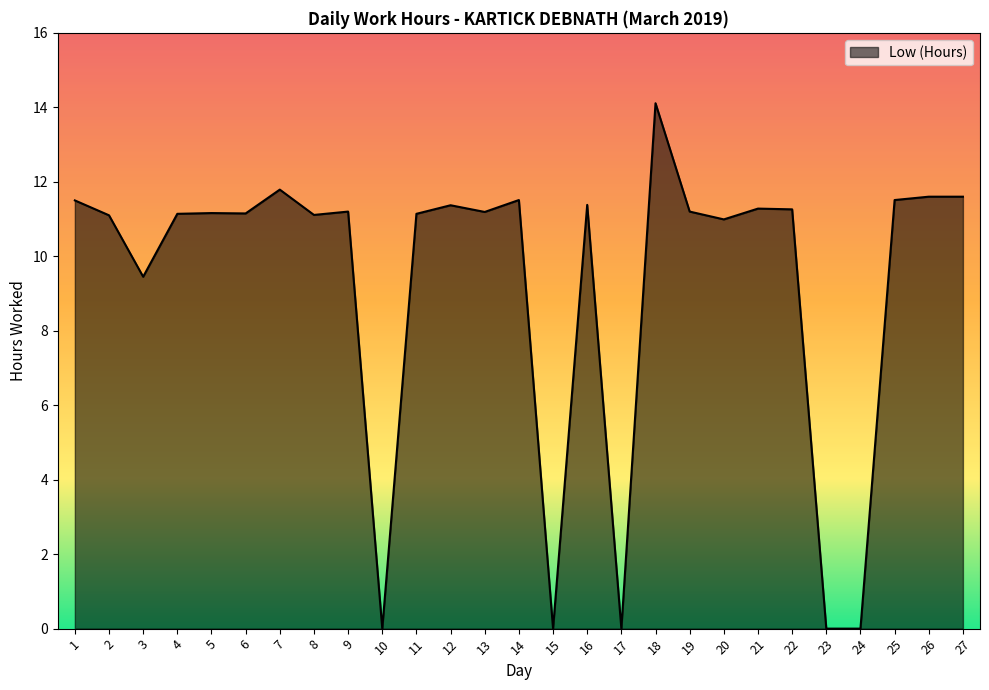

Where is the first local minimum?

3